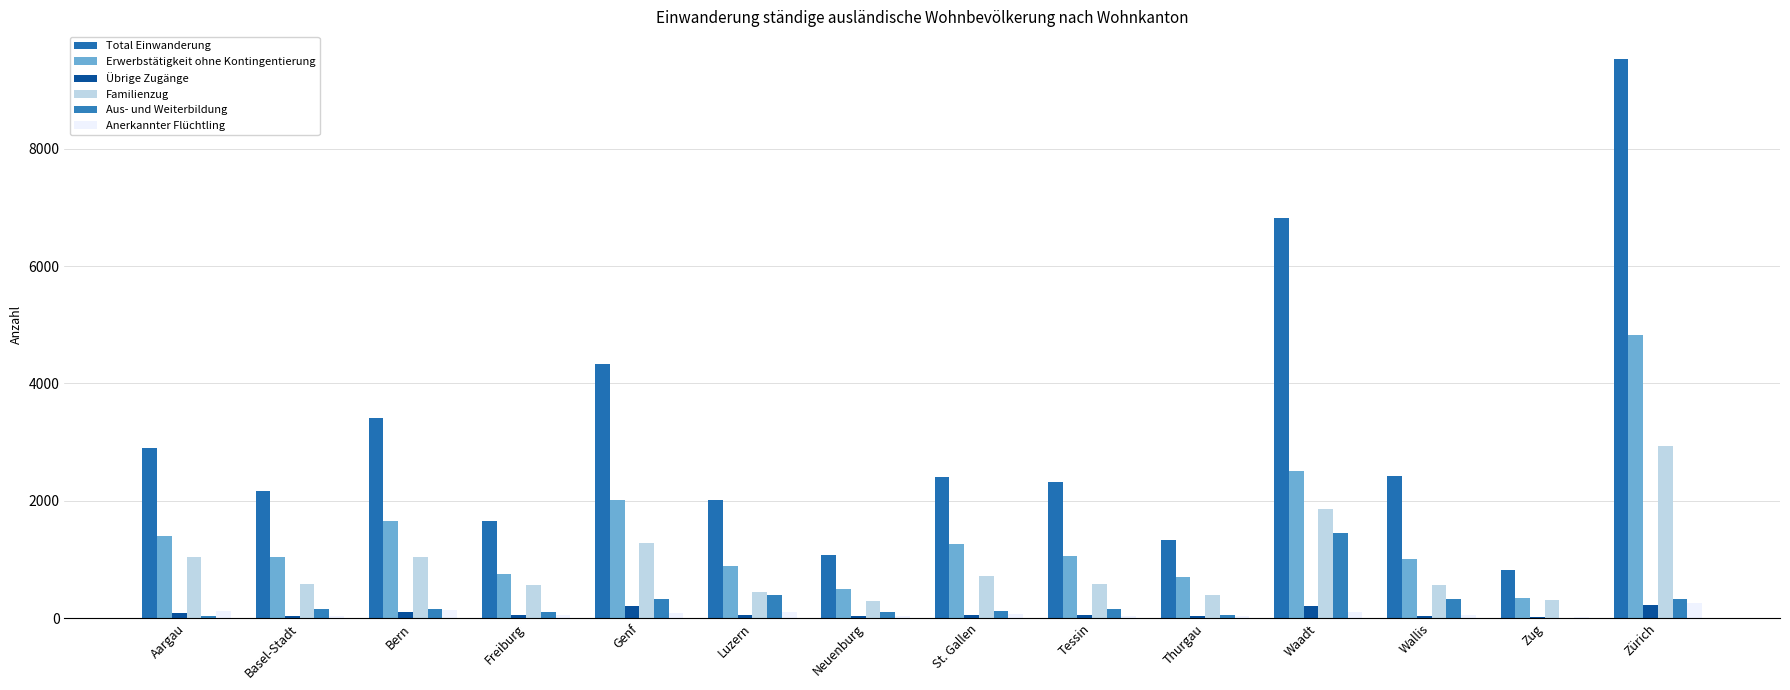

How many groups of bars are there?

14